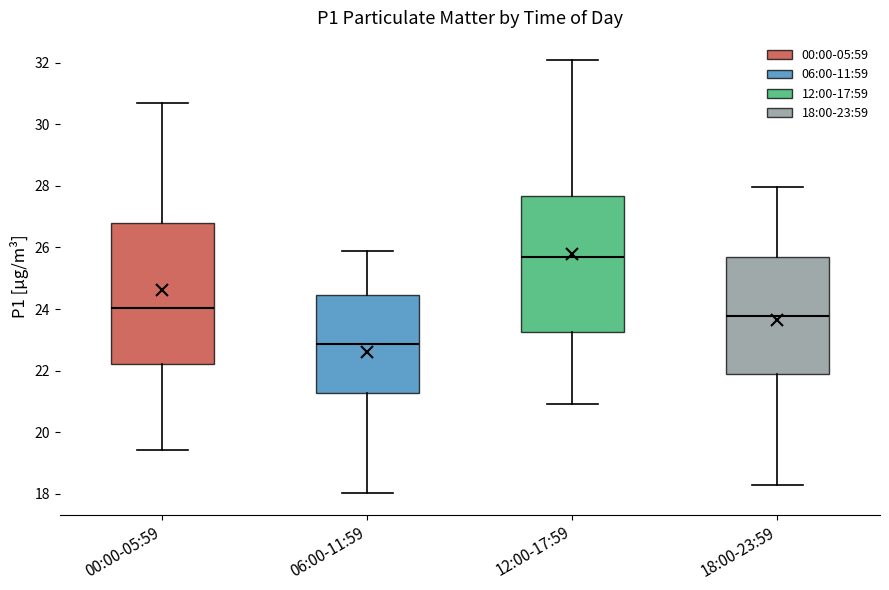

Which box has the highest median line?

12:00-17:59